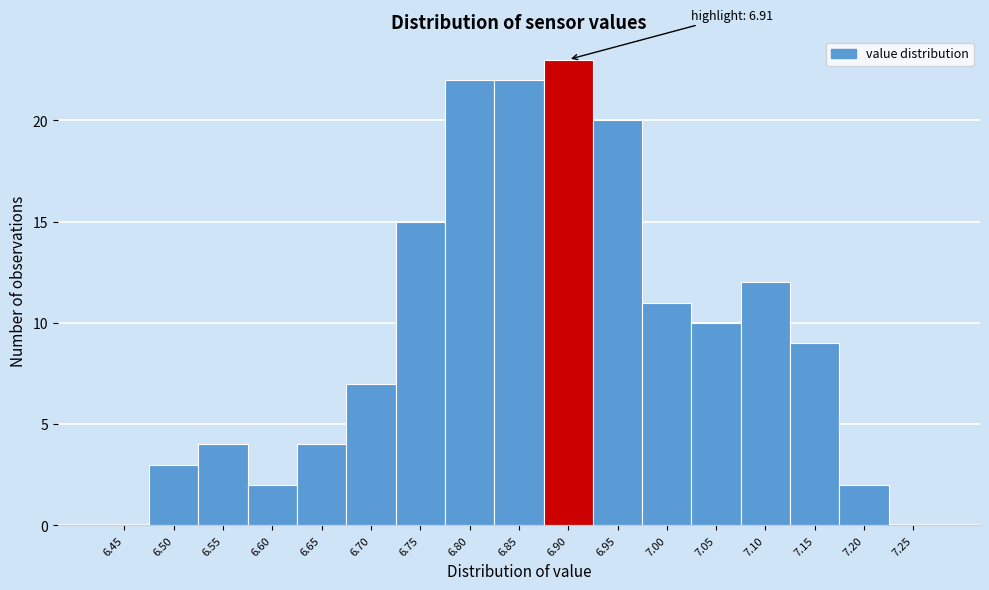

Reading left to right, transcribe all the data shown in this chart.

6.45=0	6.50=3	6.55=4	6.60=2	6.65=4	6.70=7	6.75=15	6.80=22	6.85=22	6.90=23	6.95=20	7.00=11	7.05=10	7.10=12	7.15=9	7.20=2	7.25=0